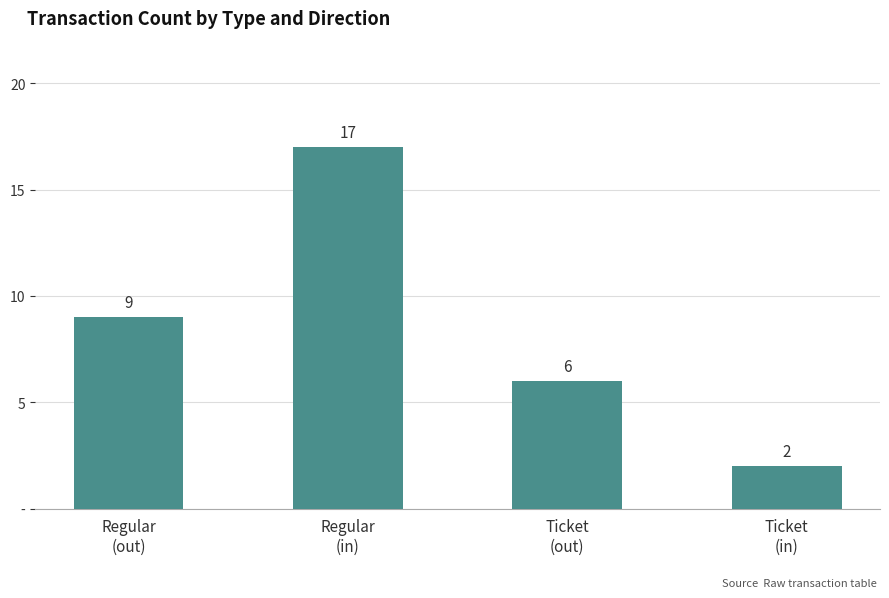

Are the bars horizontal?

No